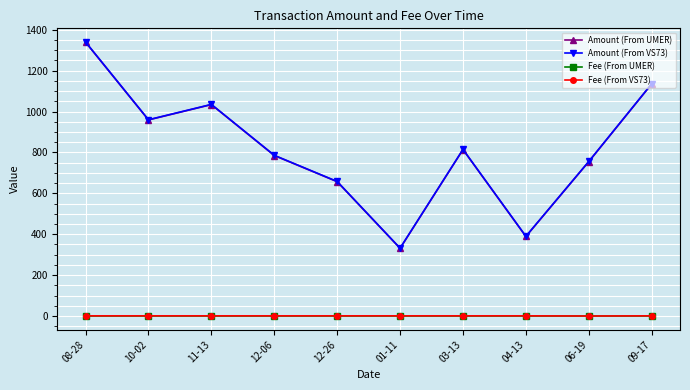

Where is the first local minimum for Amount (From VS73)?

10-02